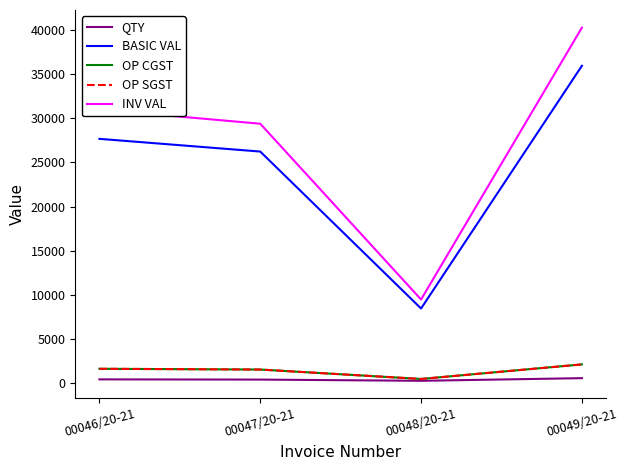

What is the sum of all QTY values?

1800.0